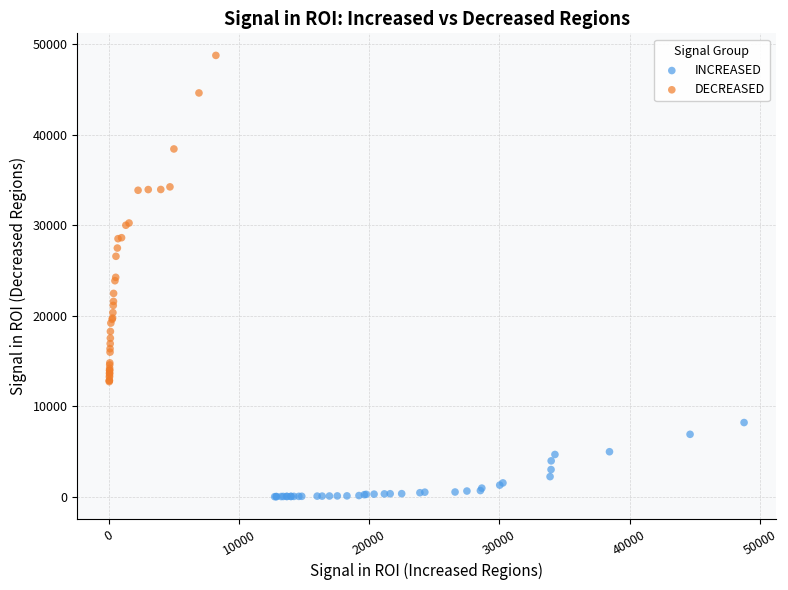

Which series reaches the maximum Y coordinate?

DECREASED